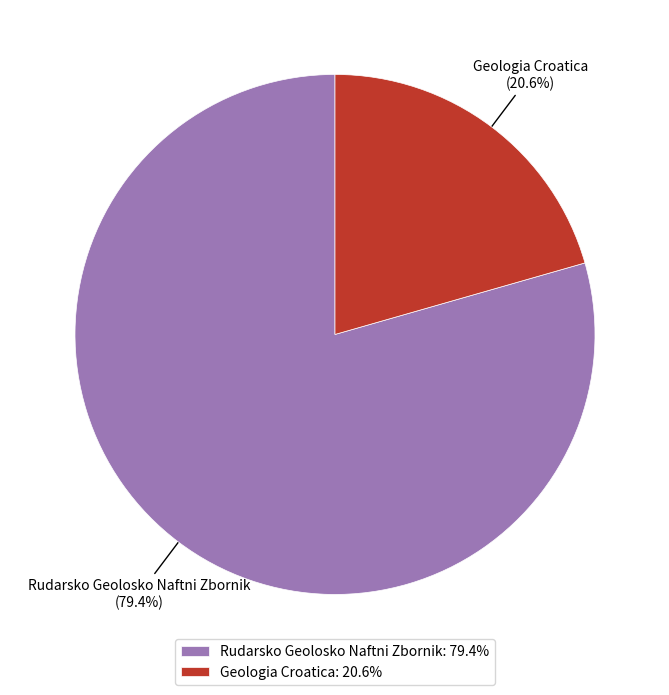

Is Geologia Croatica the majority of the pie?

No